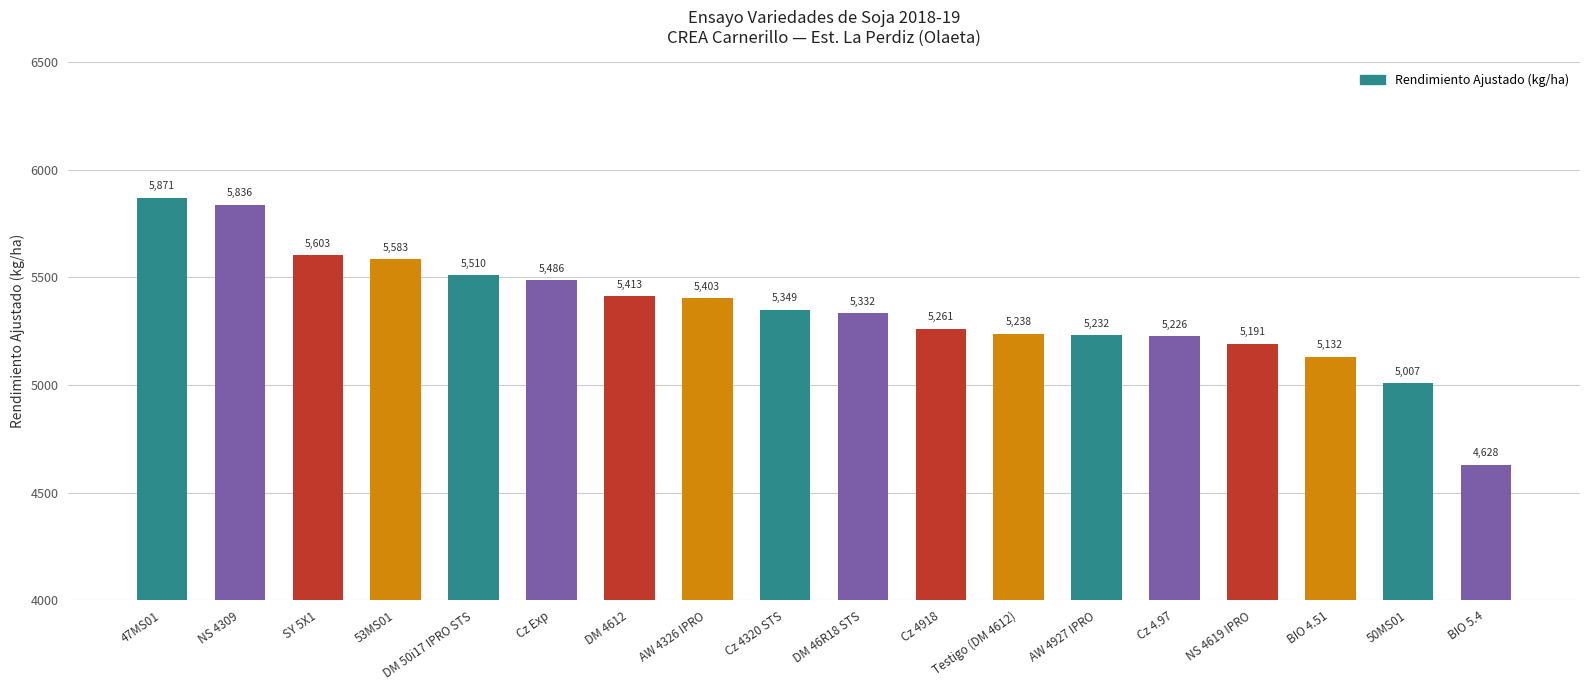

Where is the data nearest to the value 5249?

Testigo (DM 4612)